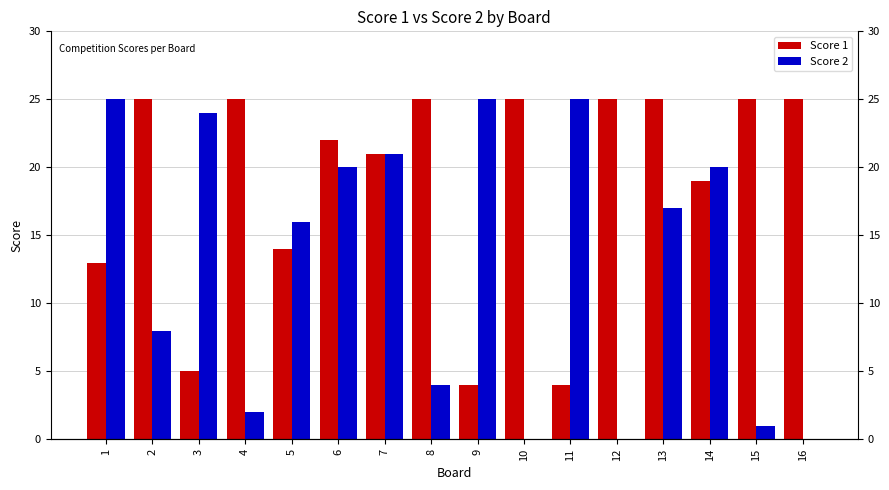

Reading left to right, transcribe all the data shown in this chart.

Score 1: 13	25	5	25	14	22	21	25	4	25	4	25	25	19	25	25
Score 2: 25	8	24	2	16	20	21	4	25	0	25	0	17	20	1	0